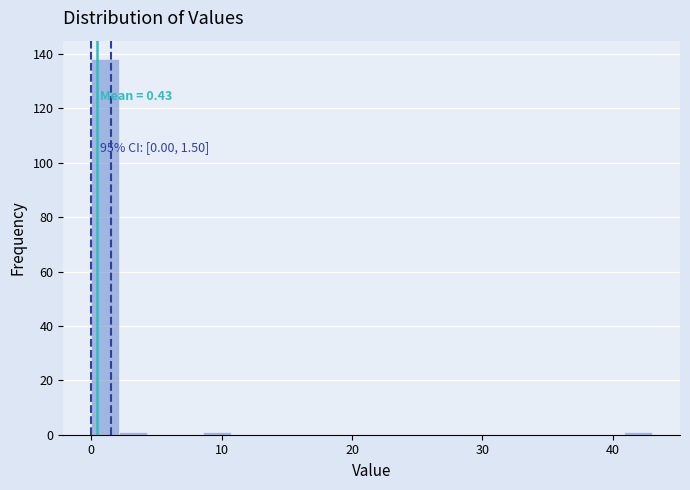

Read against the x-axis, roughly where is the centre of the tallest bar?

1